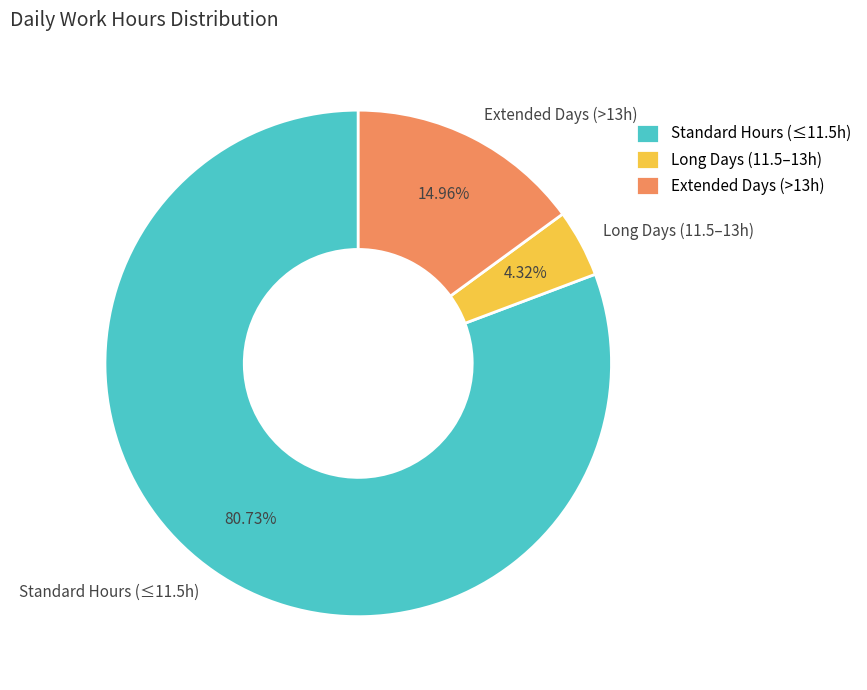

Do Extended Days (>13h) and Long Days (11.5–13h) together represent more than half of the pie?

No